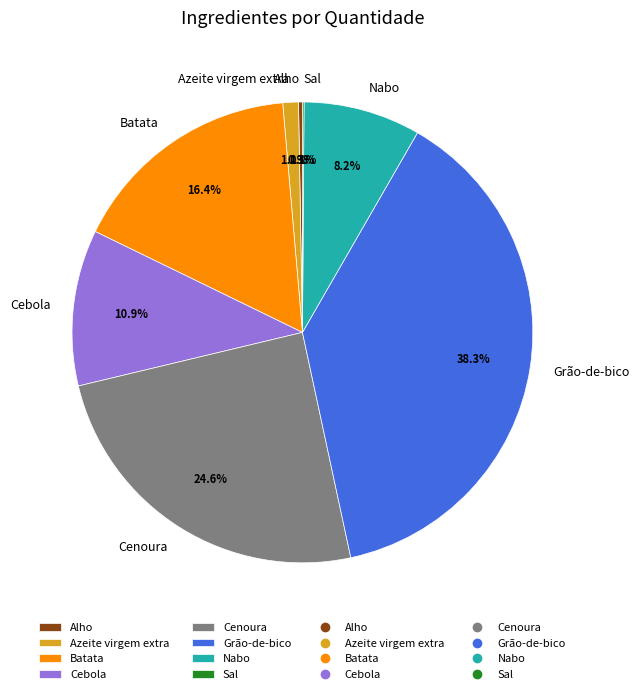

Combined, what portion of the pie is Azeite virgem extra and Grão-de-bico?

39.4%